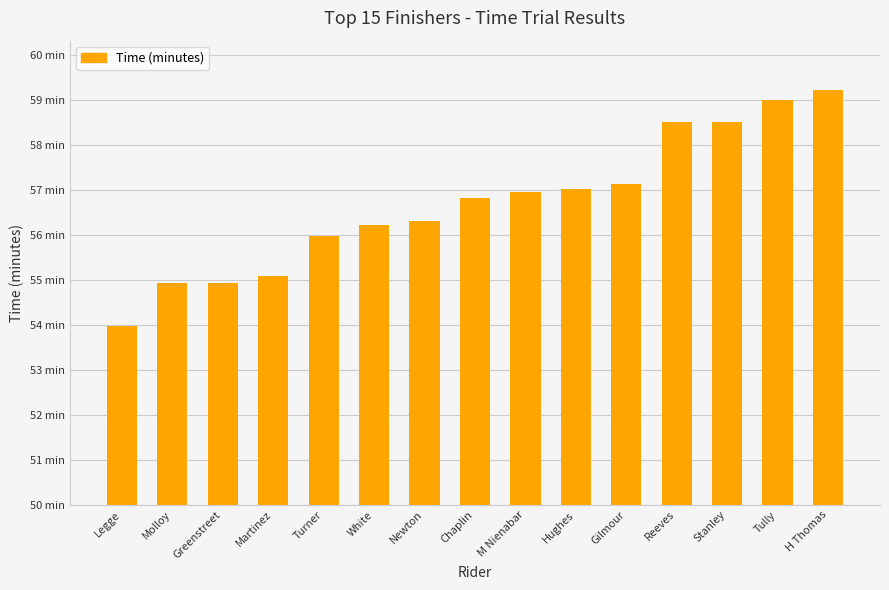

Reading left to right, list all the values displayed in this chart.

4.0	4.9	4.9	5.1	6.0	6.2	6.3	6.8	7.0	7.0	7.1	8.5	8.5	9.0	9.2